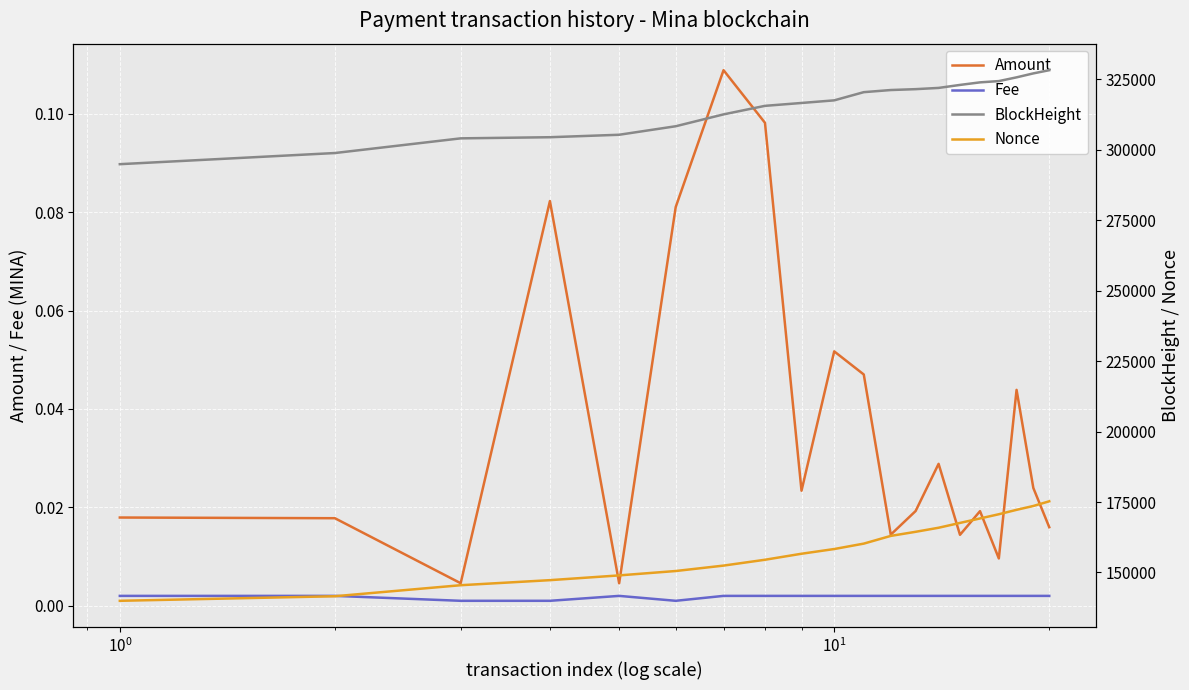

True or false: Fee and Amount intersect in this chart.

False